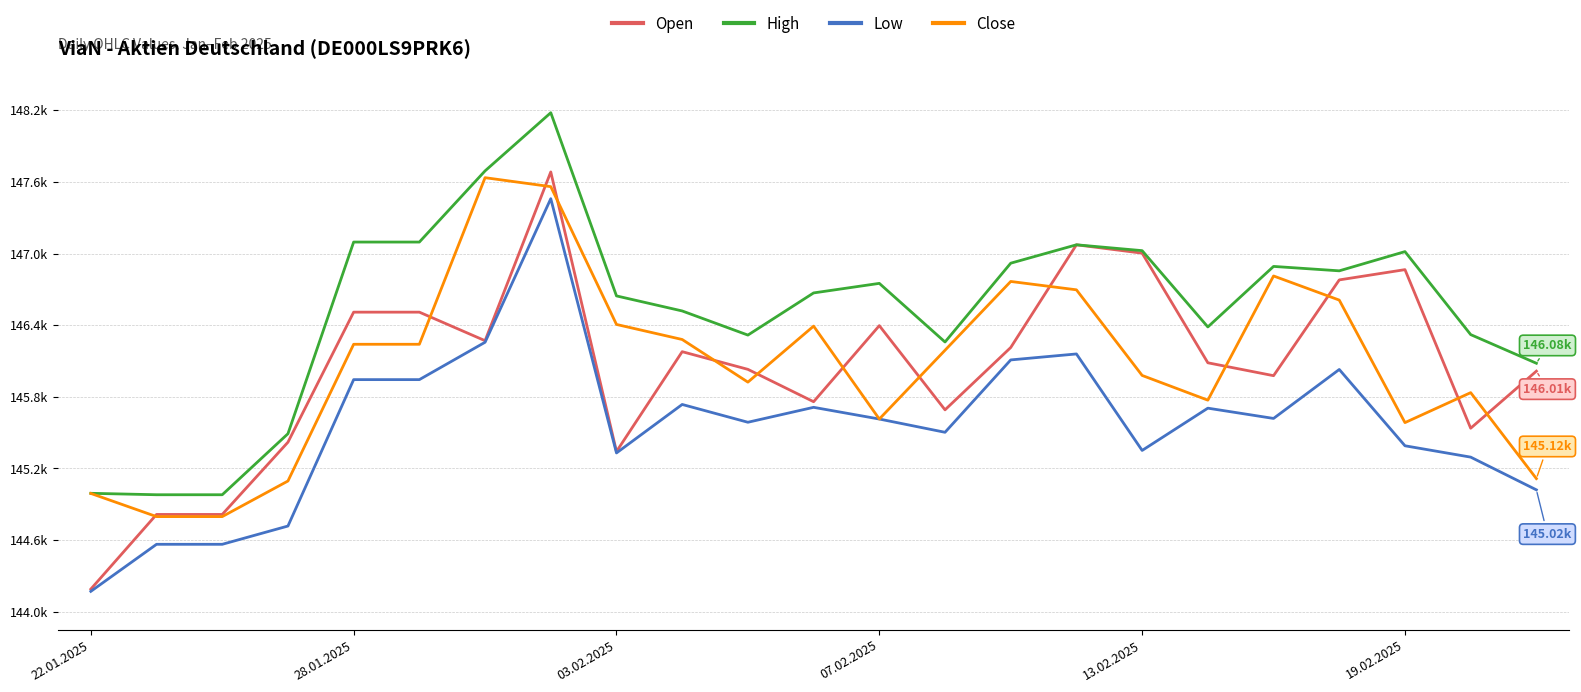

Does the chart have visible grid lines?

Yes